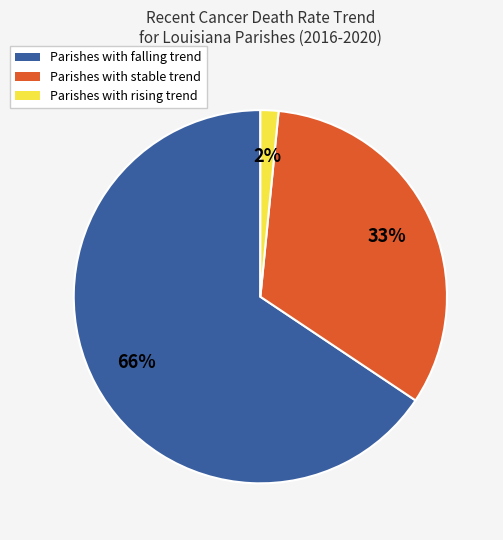

Does any single category account for the majority?

Yes